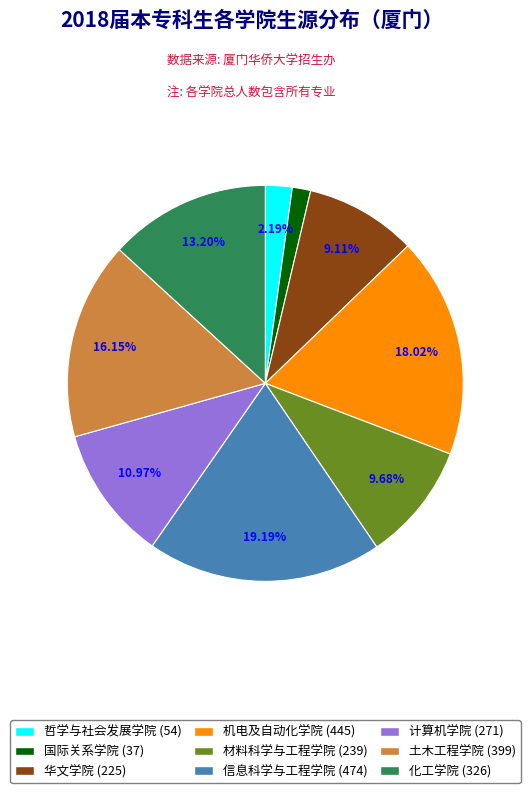

How much of the chart is everything except 信息科学与工程学院?

80.8%